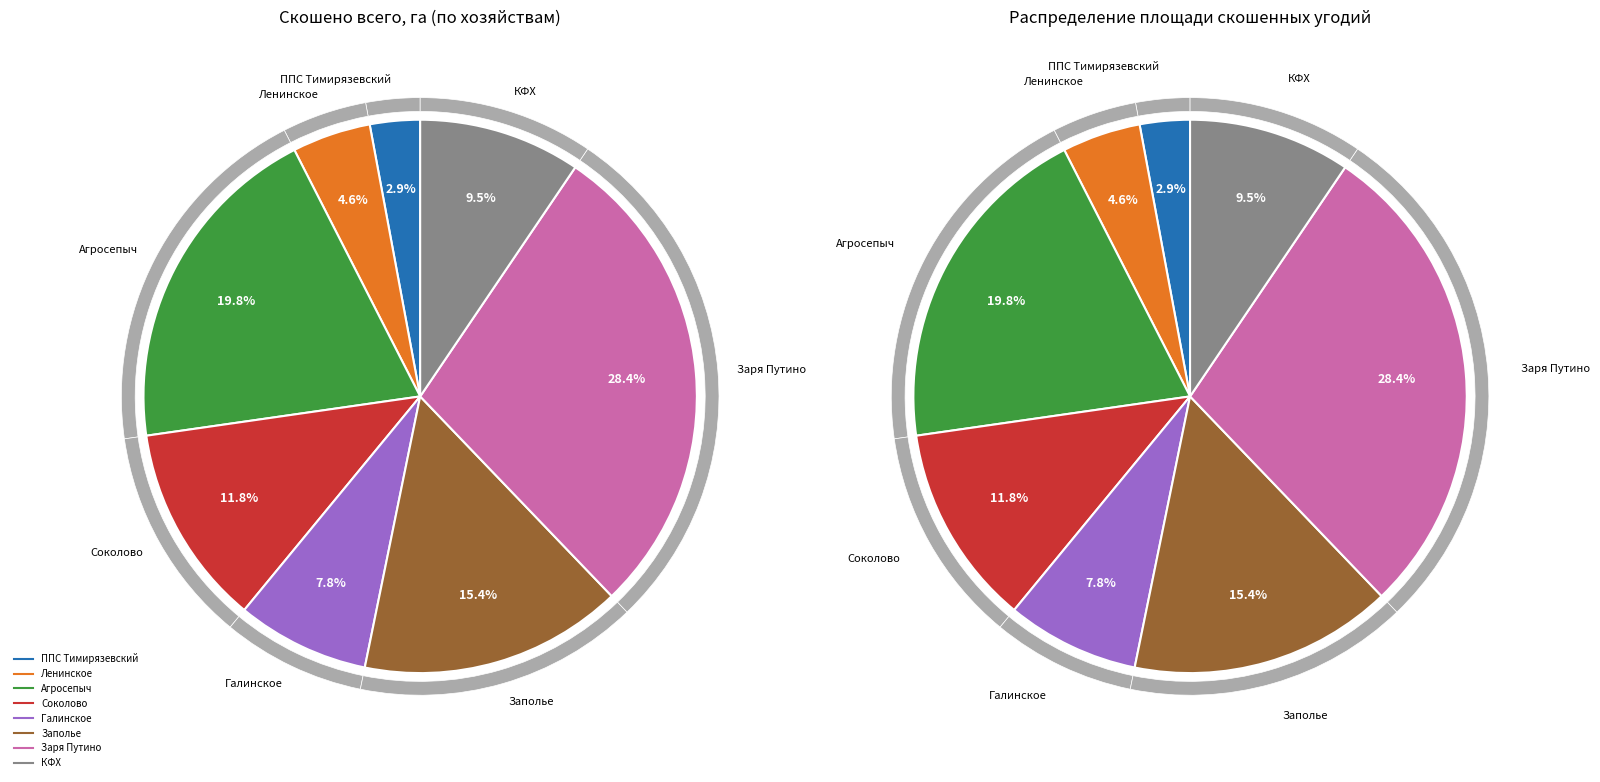

What is the smallest slice in the pie chart?

ППС Тимирязевский